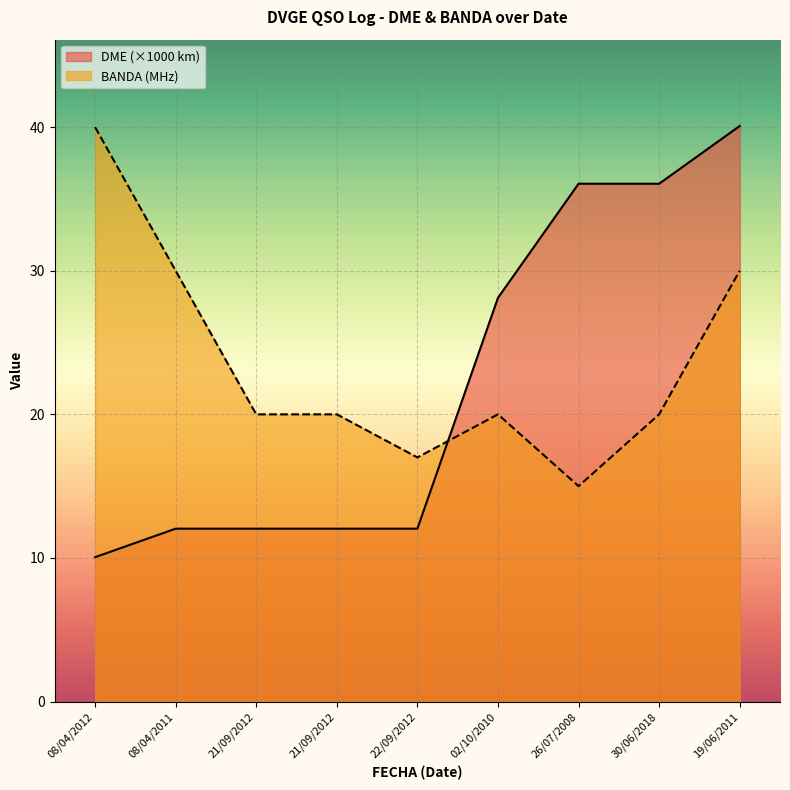

What value does the DME series have at 21/09/2012?

12.0